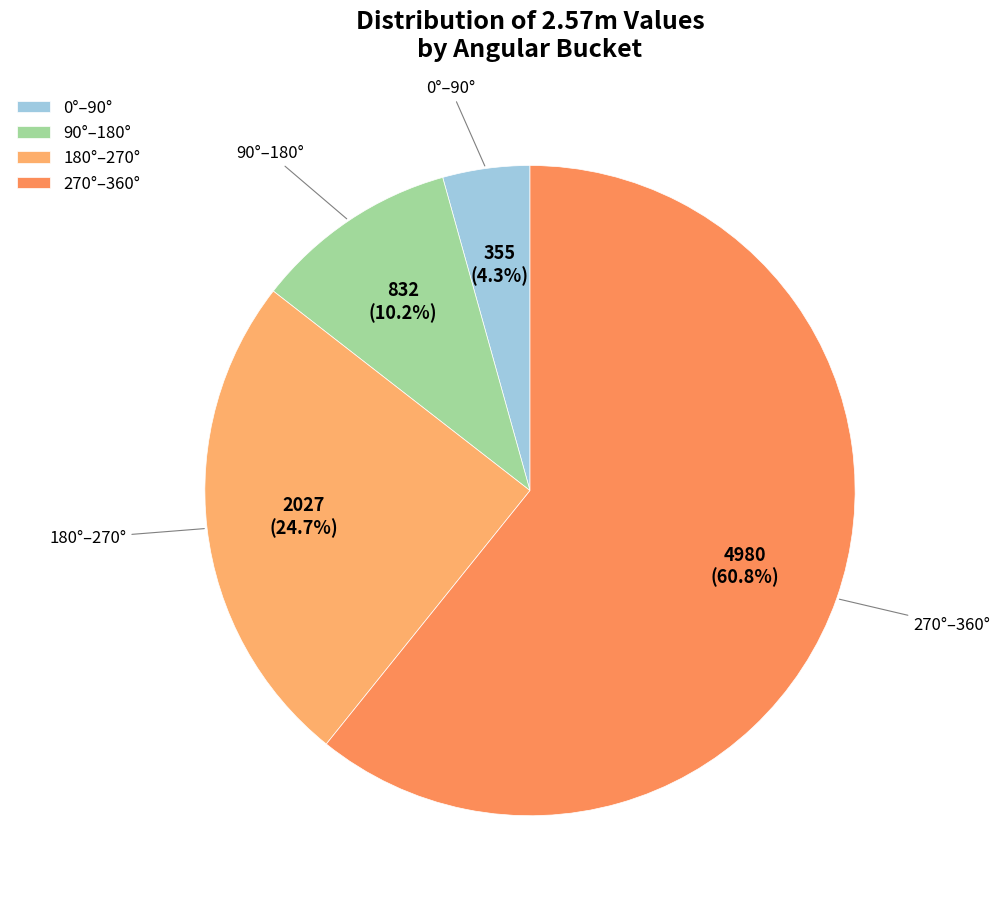

Approximately how many times larger is the value at 180°–270° compared to 90°–180°?

2.4